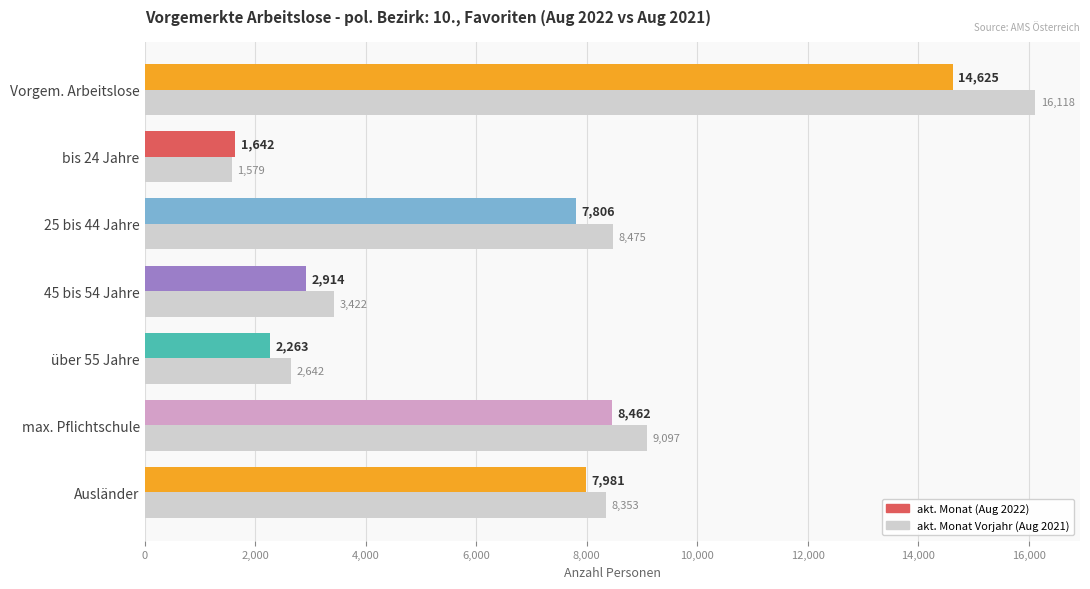

What is the difference between the maximum and second lowest values in the akt. Monat Vorjahr (Aug 2021) series?

13476